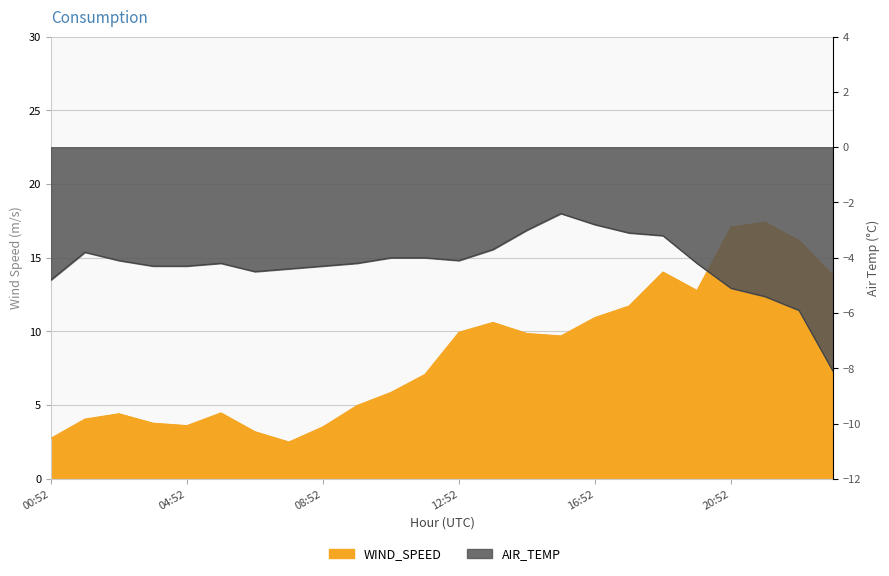

What is the sum of the AIR_TEMP values at 01:52 and 05:52?

-8.0